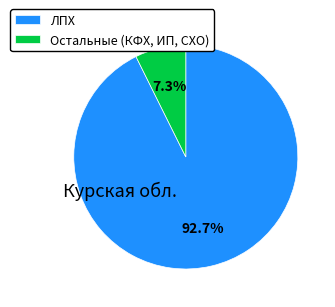

How much of the chart is everything except ЛПХ?

7.3%